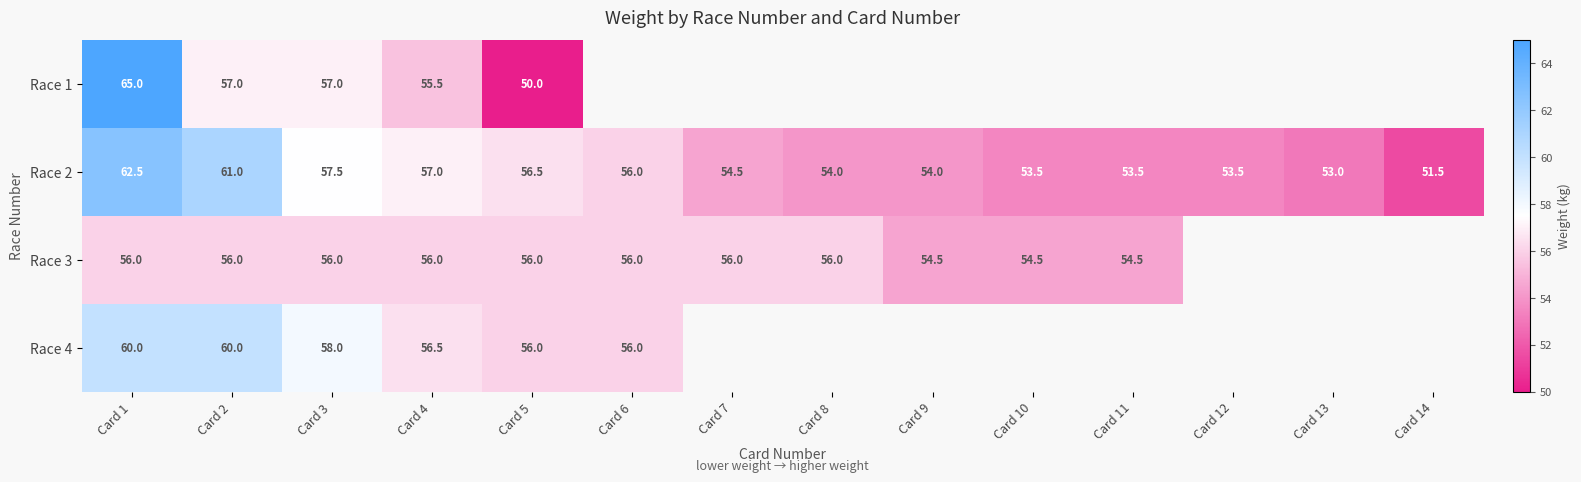

The value of Race 2 at Card 13 is 90.2. True or false?

False